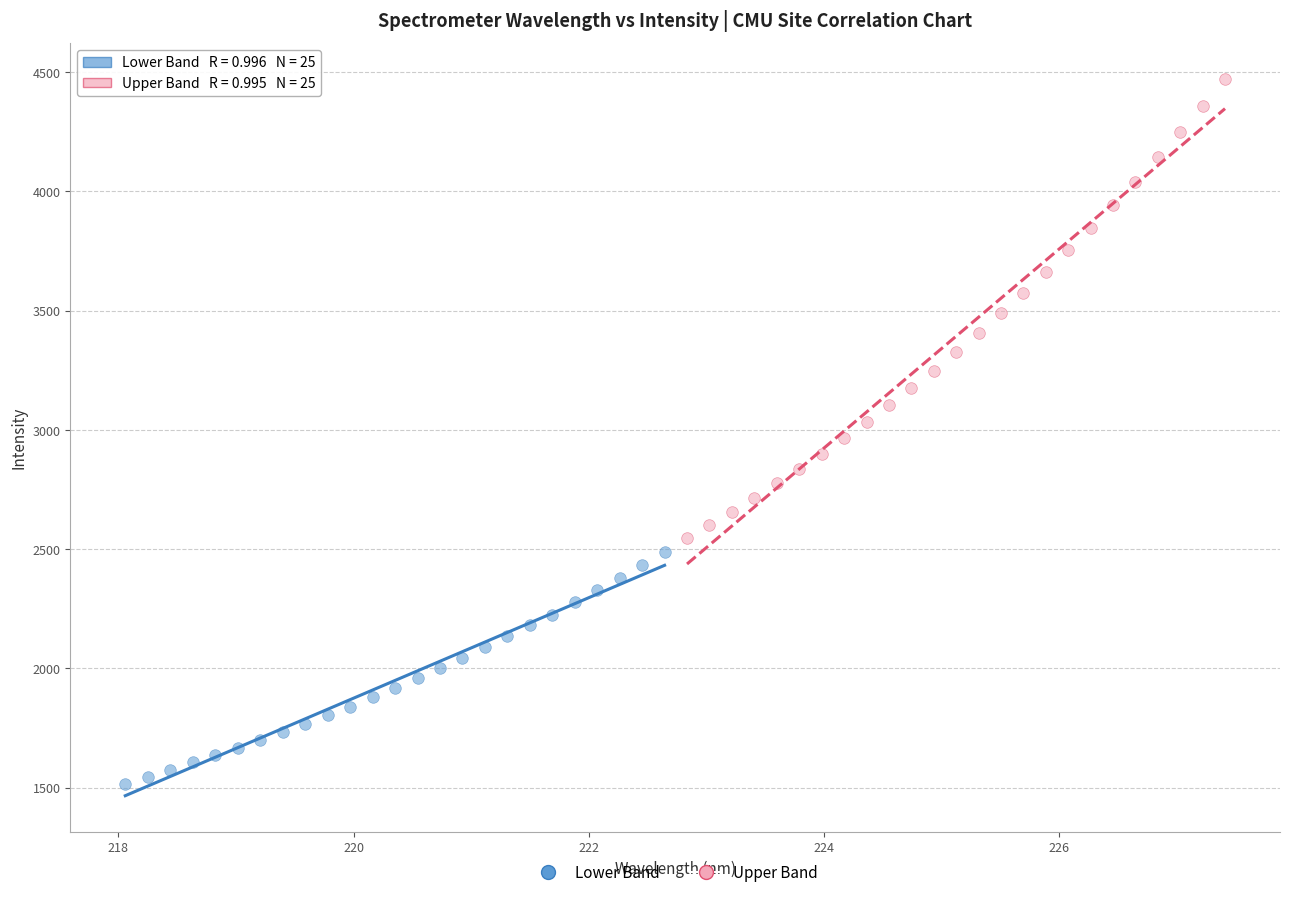

Which series has the widest spread of Y values?

Upper Band